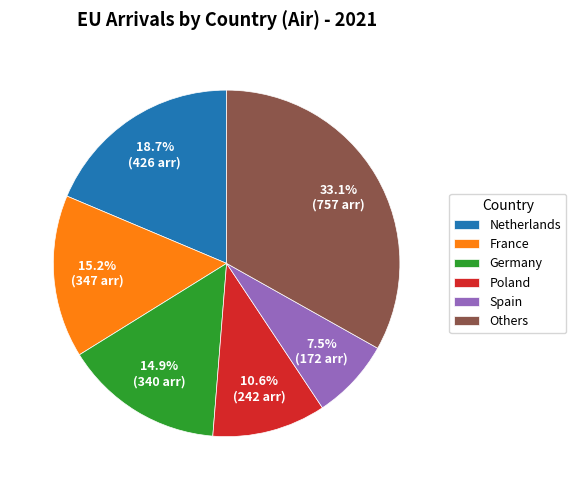

How much of the chart is everything except Spain?

92.5%